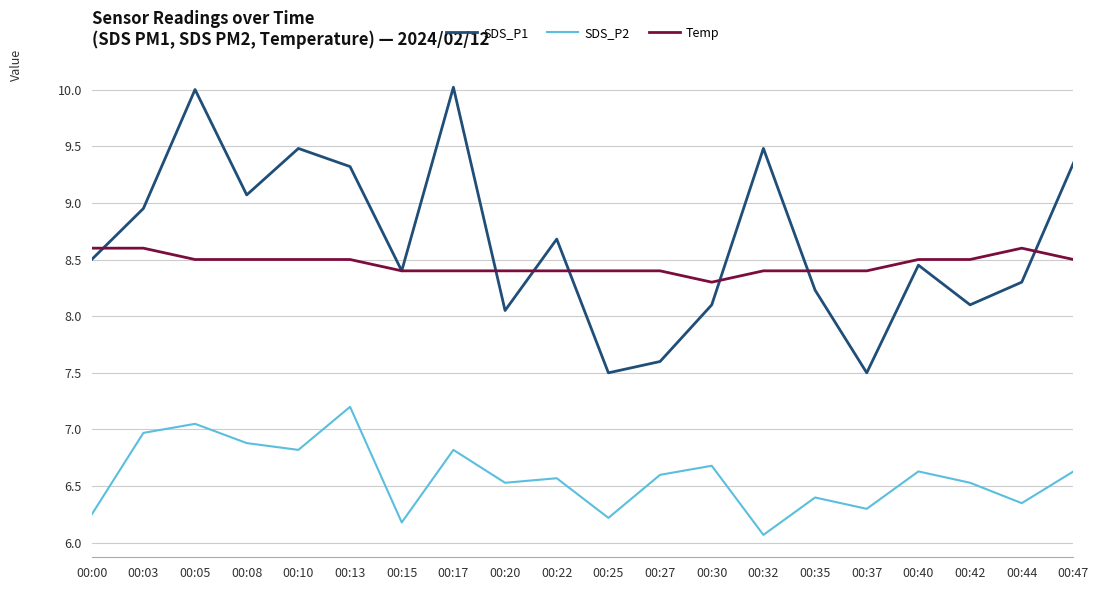

Is this an area chart (filled region under the line)?

No